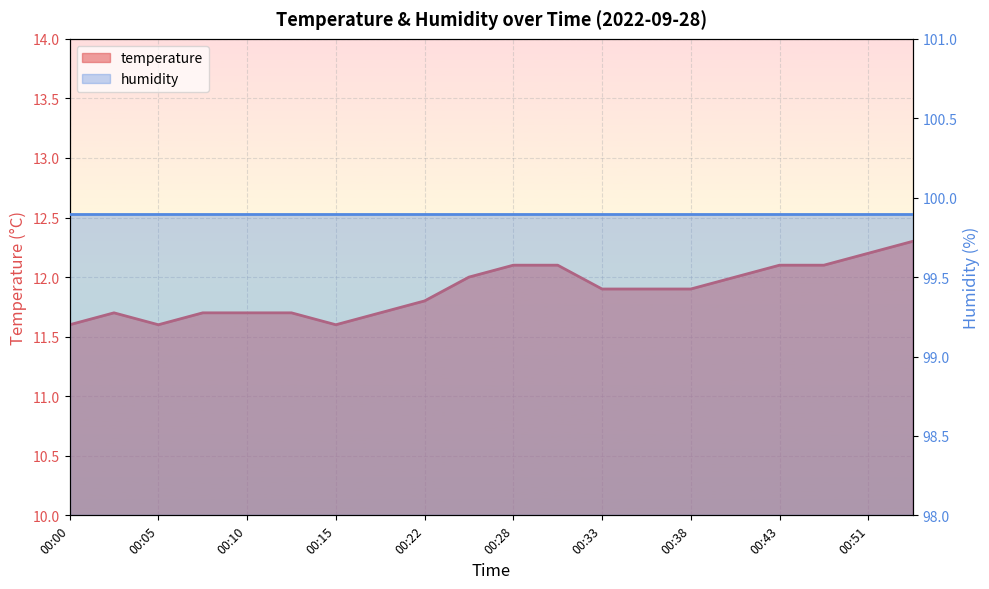

True or false: there are more than 0 points higher than both neighbors.

True